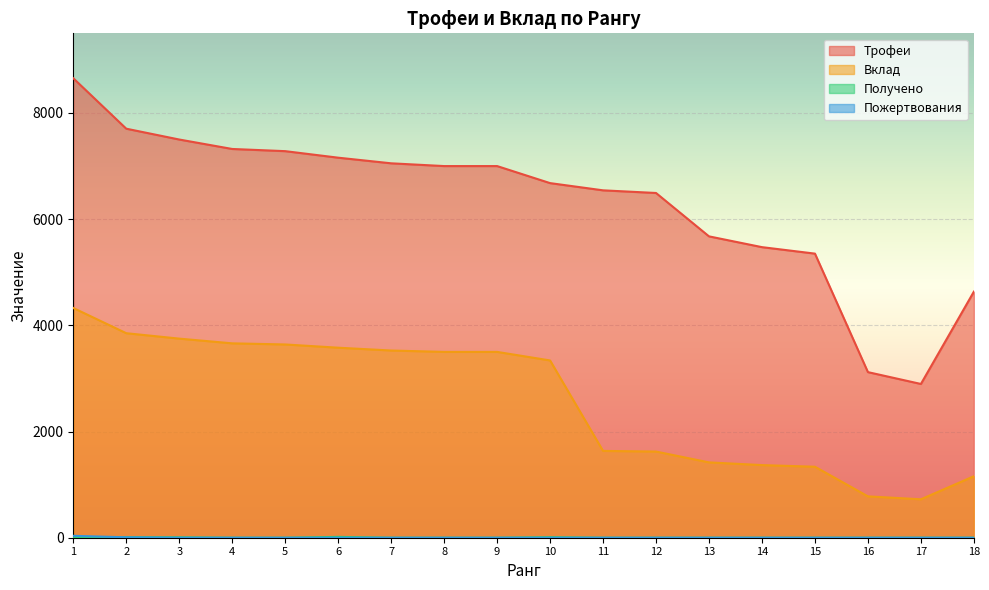

Count the number of categories in the chart.

18